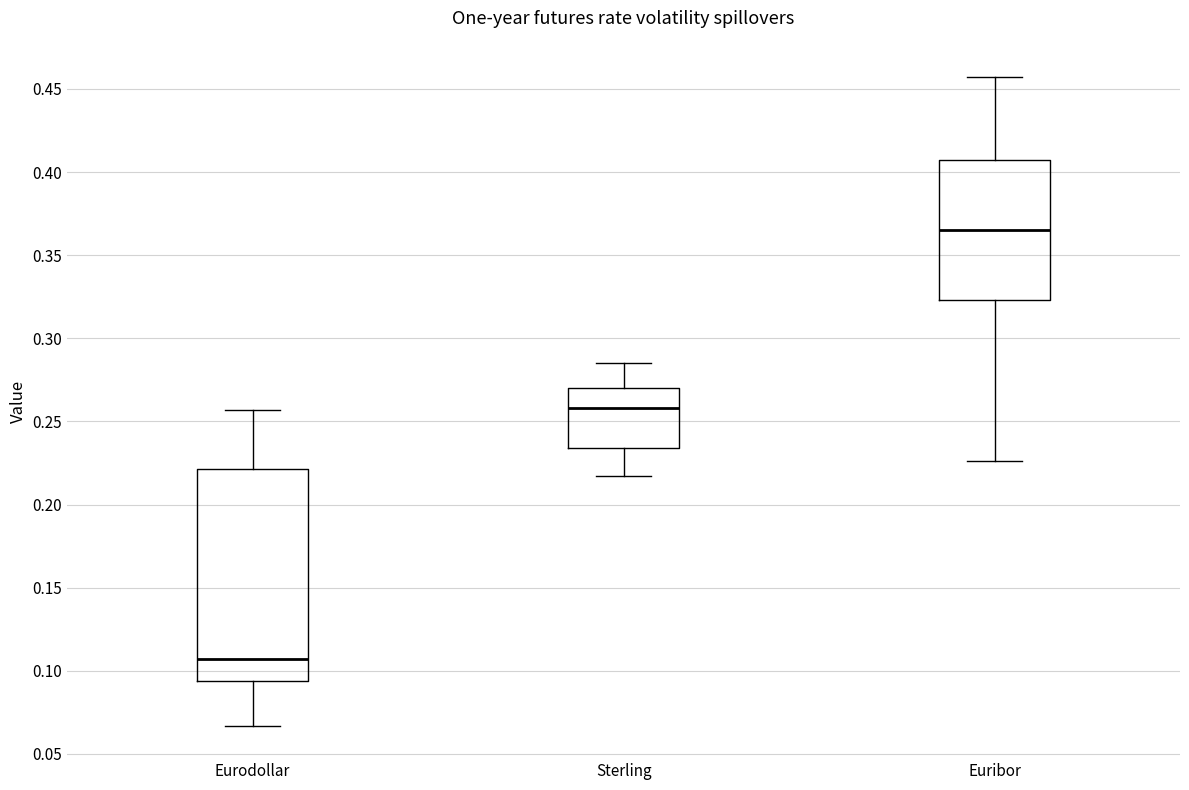

Which box has the lowest median line?

Eurodollar